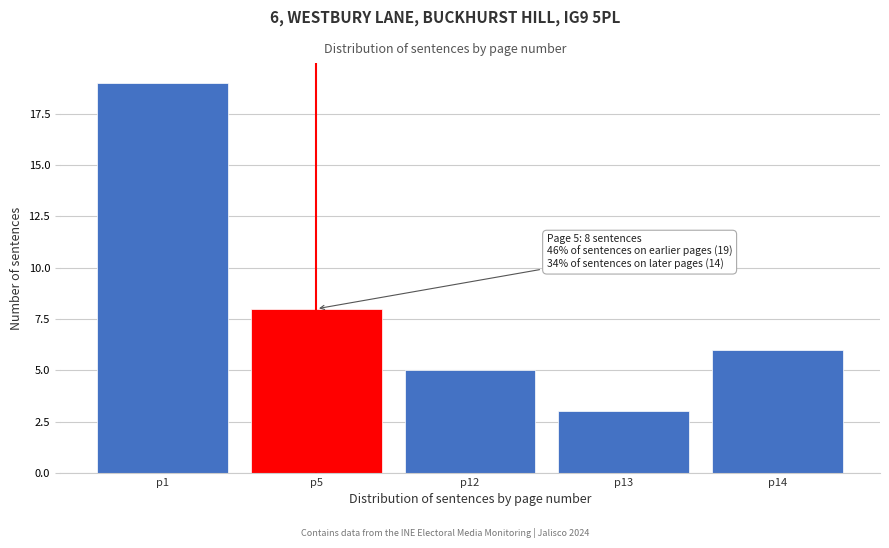

Reading left to right, list all the values displayed in this chart.

19	8	5	3	6